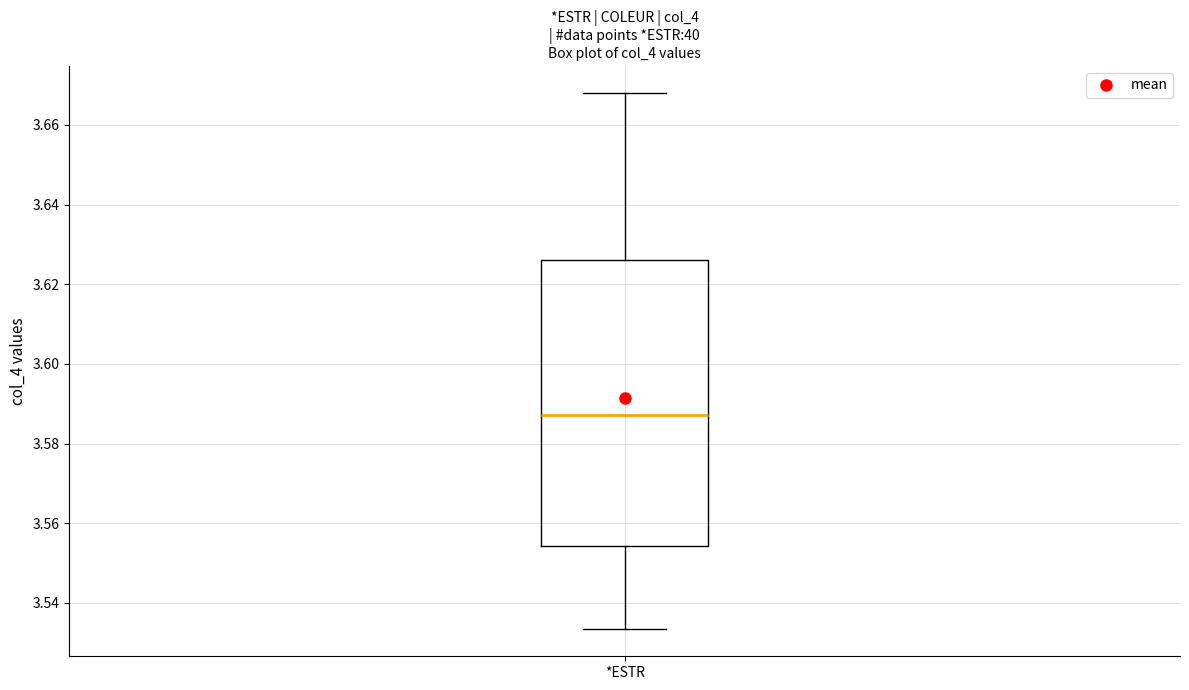

Where is the upper edge of the box for *ESTR on the y-axis? The values are not printed on the chart, so give them approximately, as read against the axis.

3.626